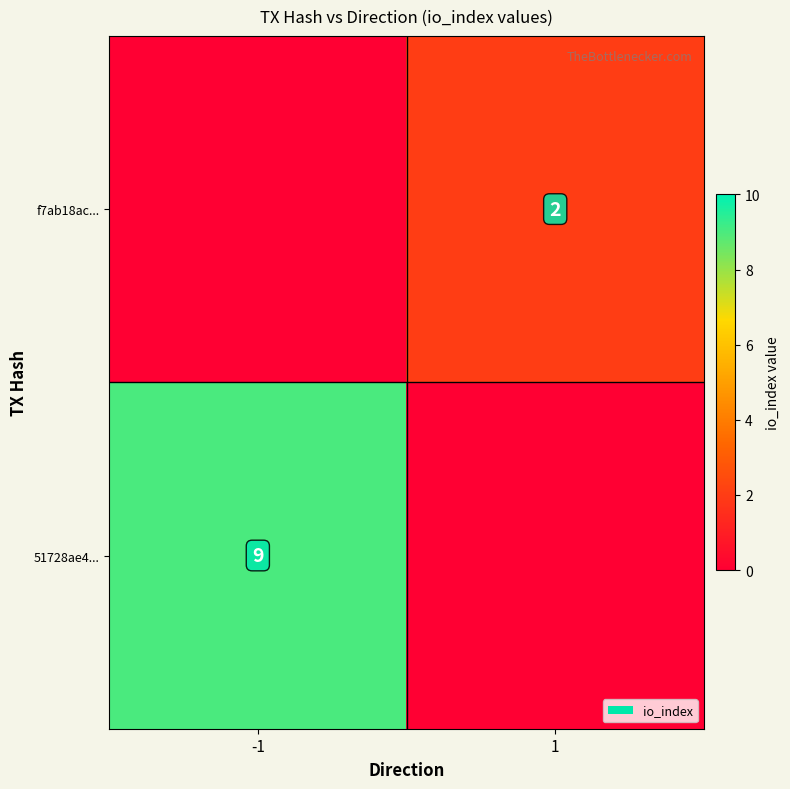

What is the greatest value displayed?

9.0